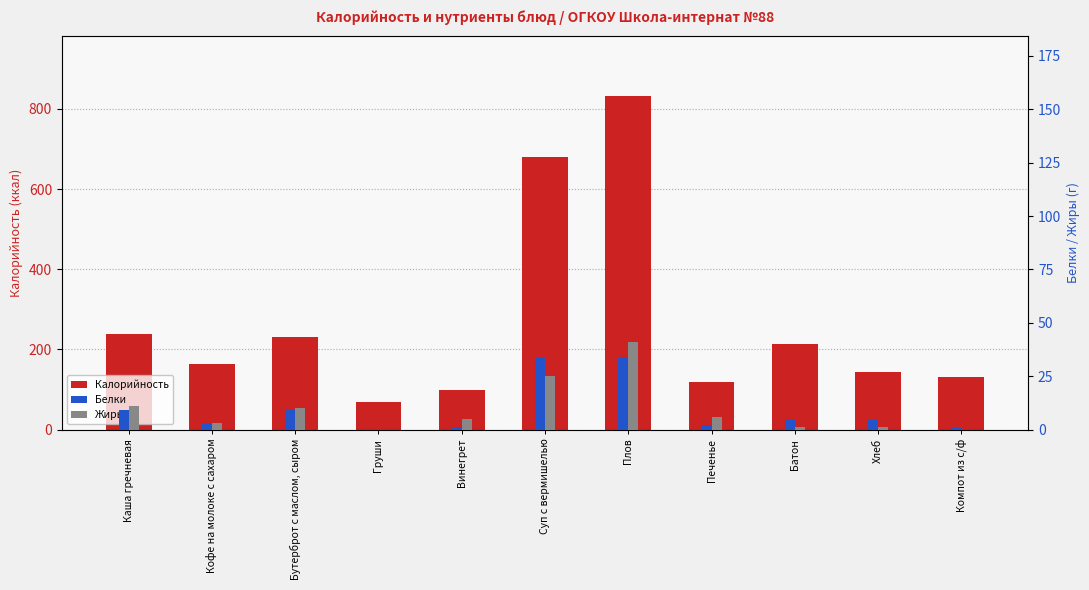

List the series in order of their peak value, highest first.

Калорийность, Жиры, Белки